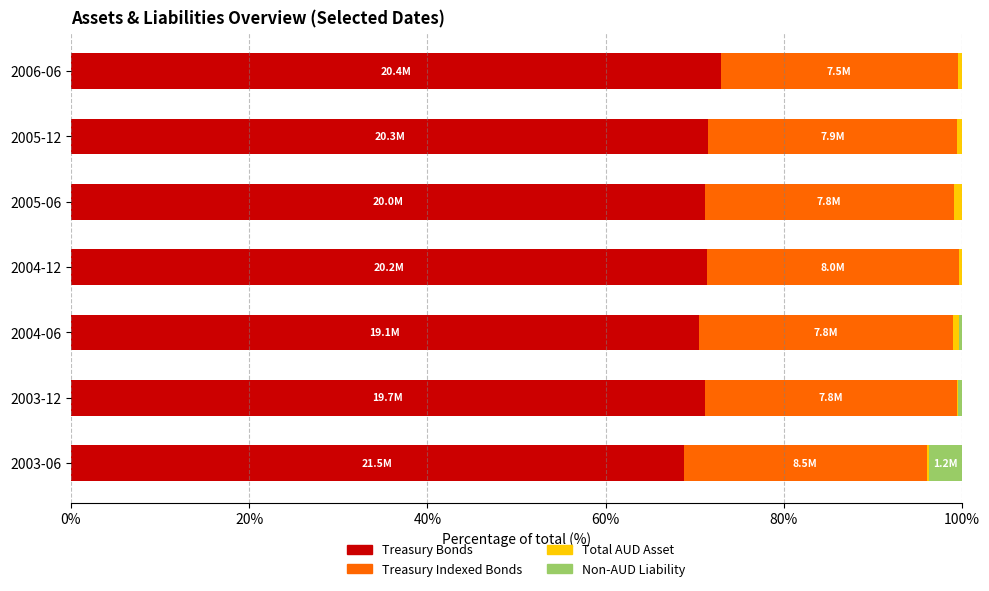

Is it true that Treasury Bonds equals 70.5 at 2004-06?

True